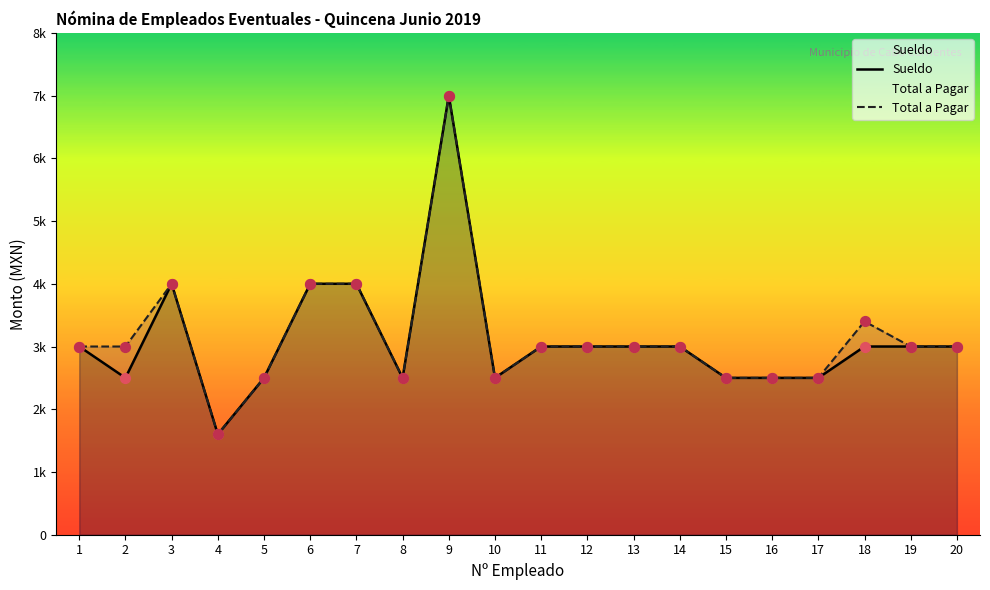

What is the total value across all series at 10?

5000